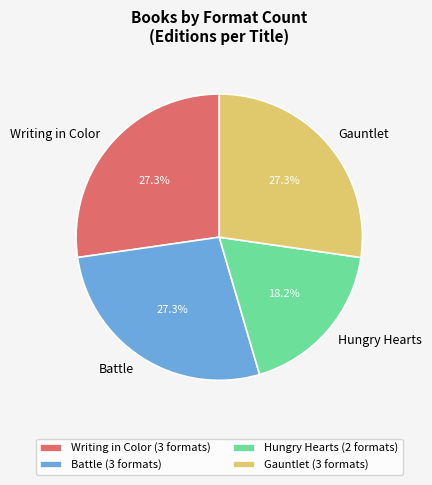

Count the number of slices in the pie.

4